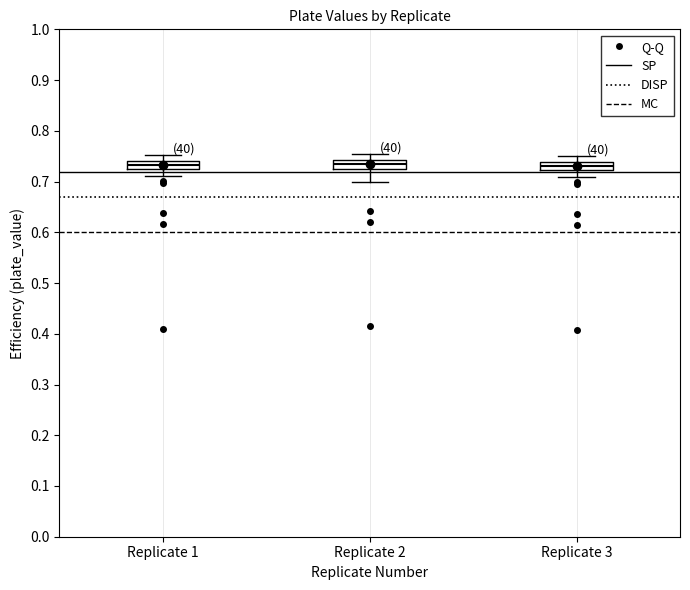

Where does the lower whisker of the box for Replicate 2 end on the y-axis? The values are not printed on the chart, so give them approximately, as read against the axis.

0.70